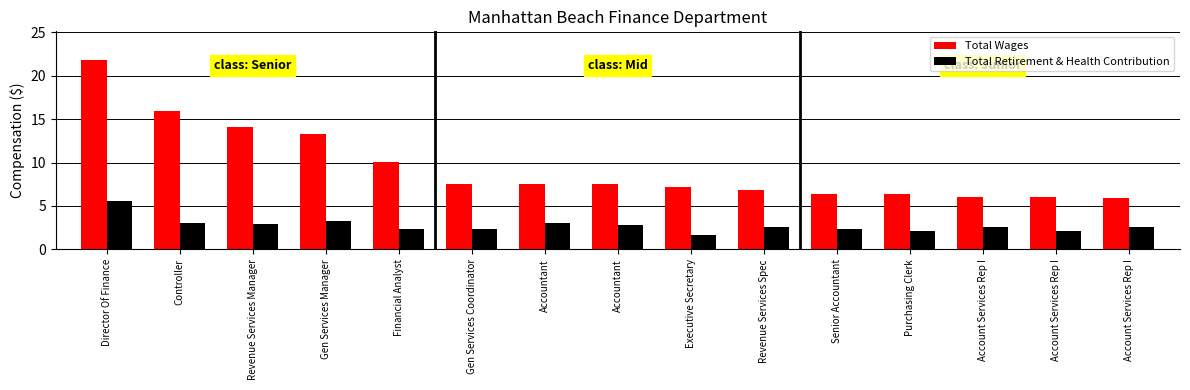

What is the value of the Total Wages bar at the 12th from the left?

6.3